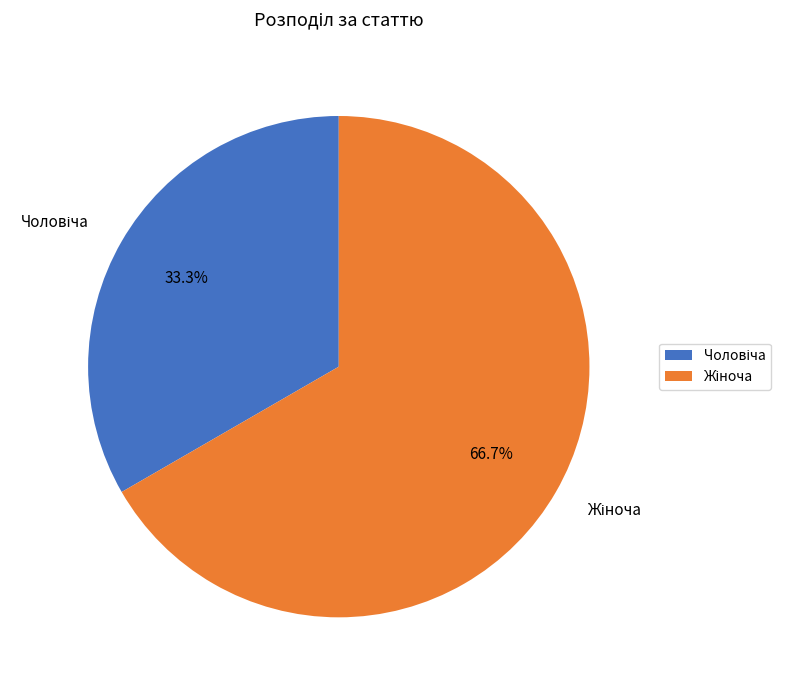

Is there any slice that represents more than half of the pie?

Yes